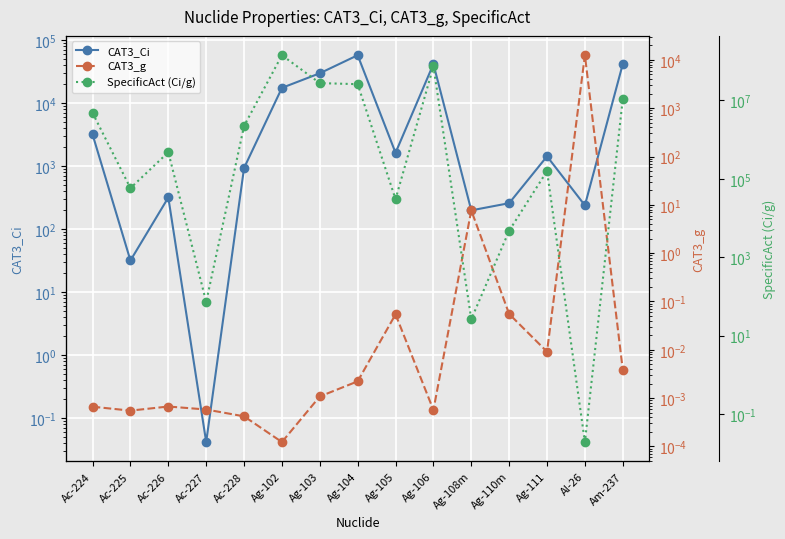

Does the chart display data point markers on the line(s)?

Yes